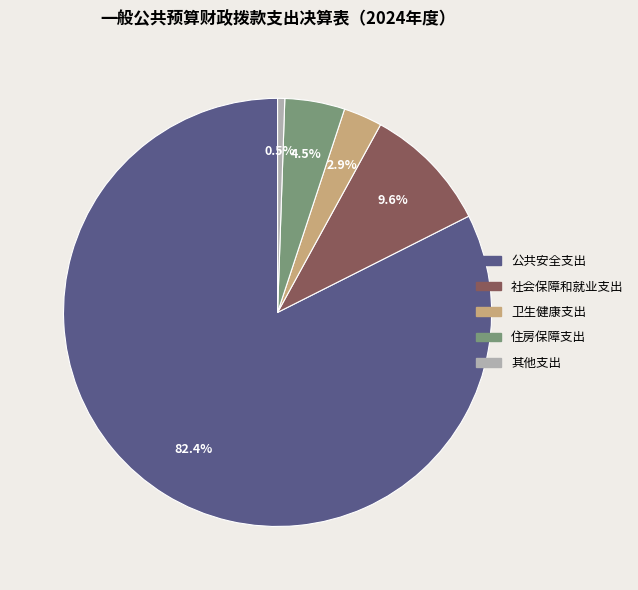

What is the ratio of the value at 住房保障支出 to the value at 其他支出?

8.4